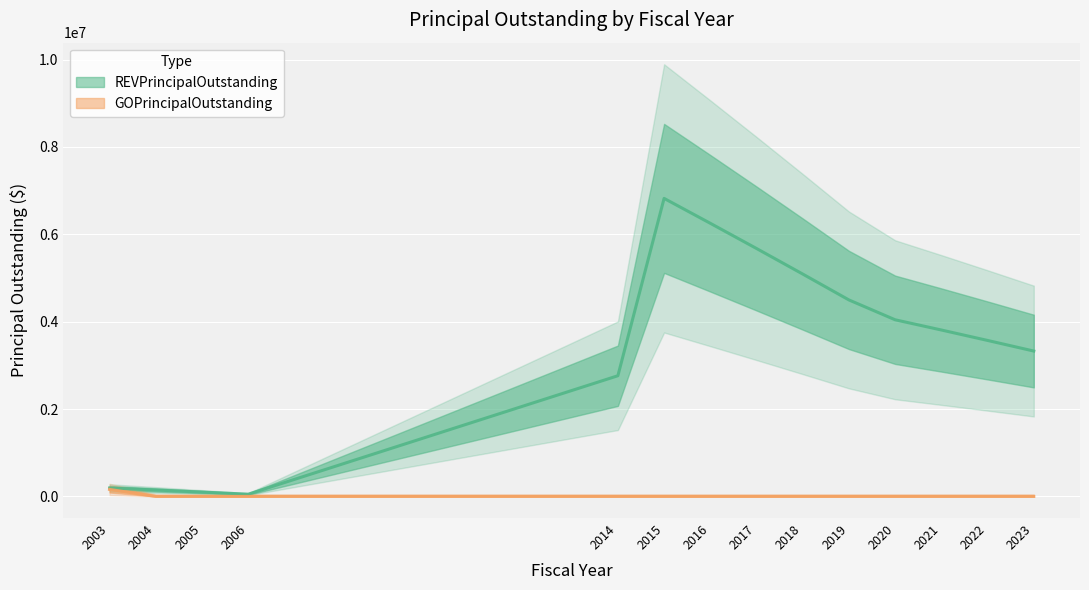

True or false: GOPrincipalOutstanding and REVPrincipalOutstanding cross at least once.

False